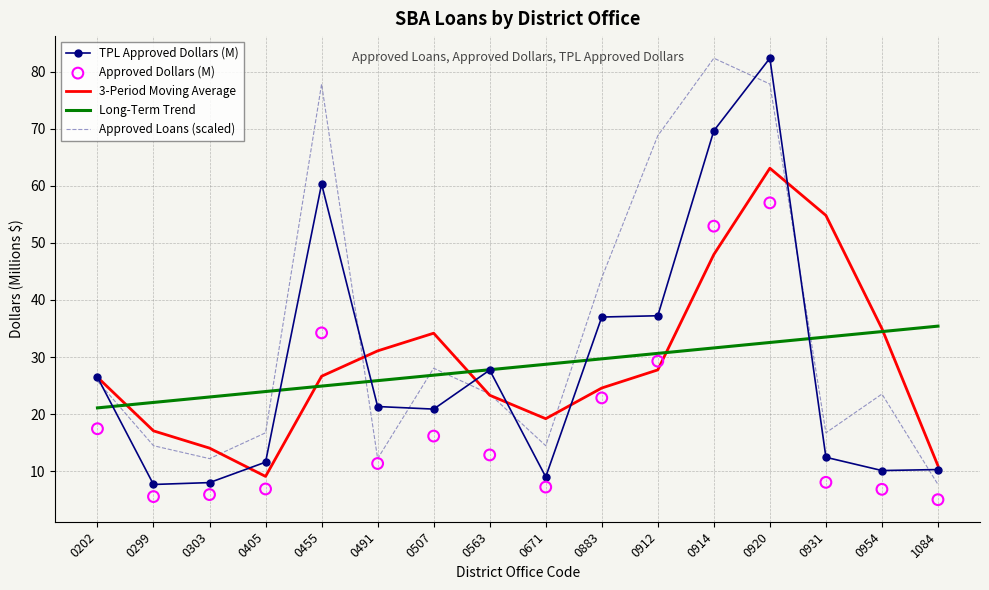

Which series reaches the minimum Y coordinate?

Approved Dollars (M)